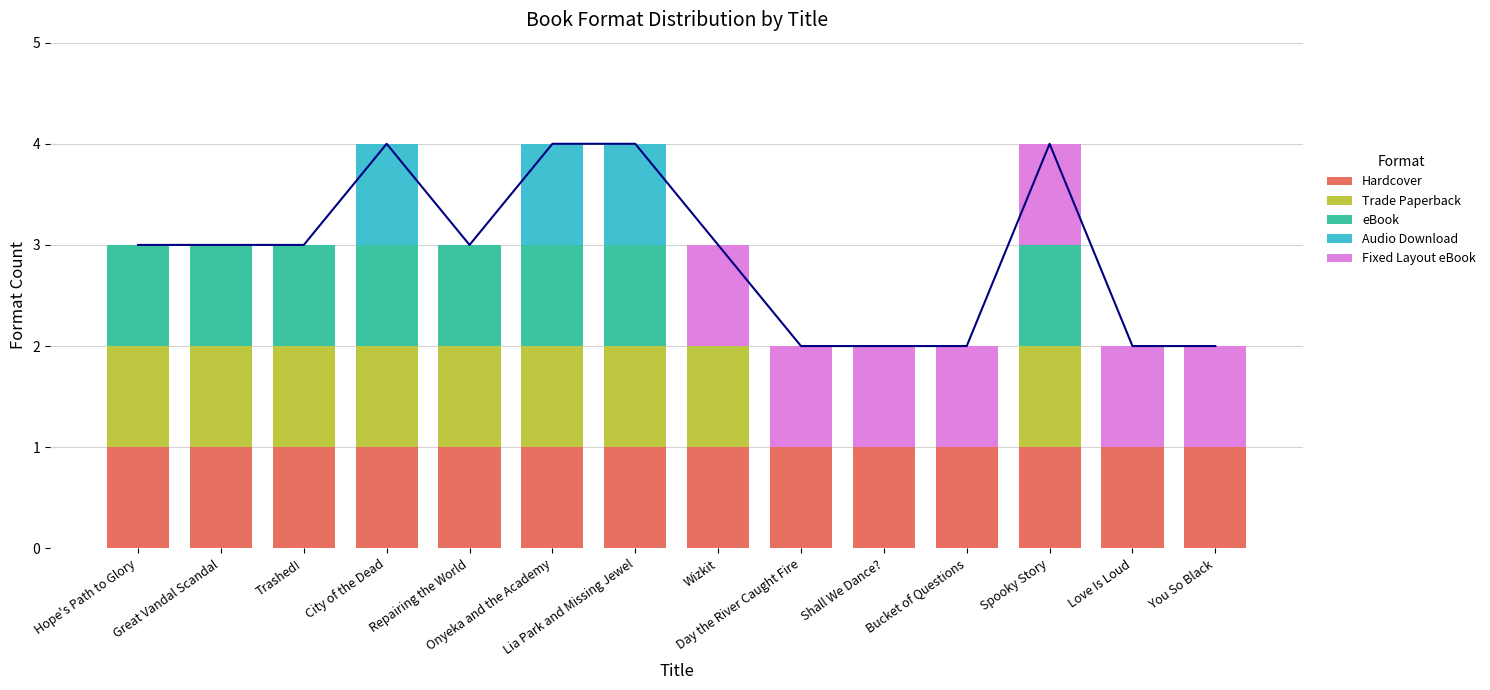

Which series has the largest total across all categories?

Hardcover